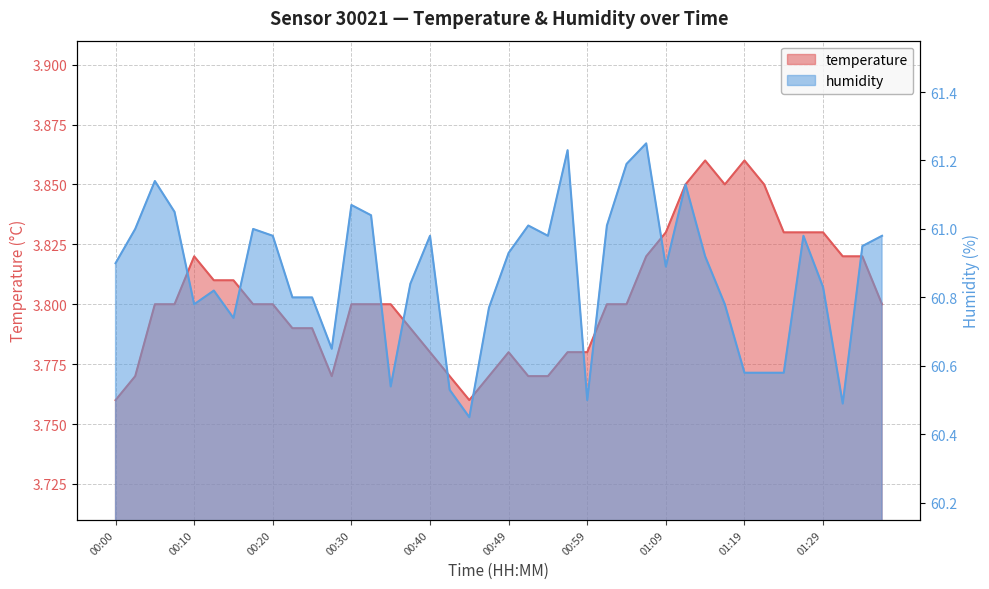

Is the value of temperature at 01:29 greater than the value of humidity at 00:15?

No